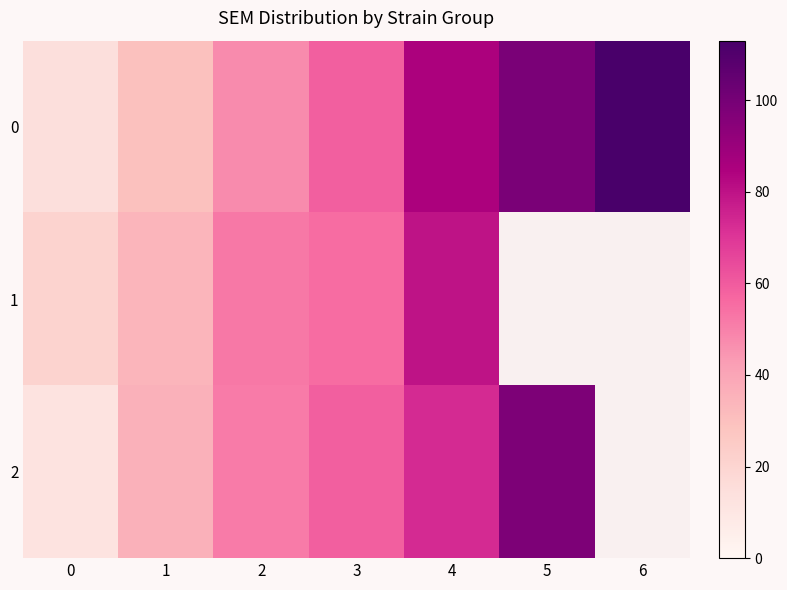

How many values in the 0 series are below 58?

3